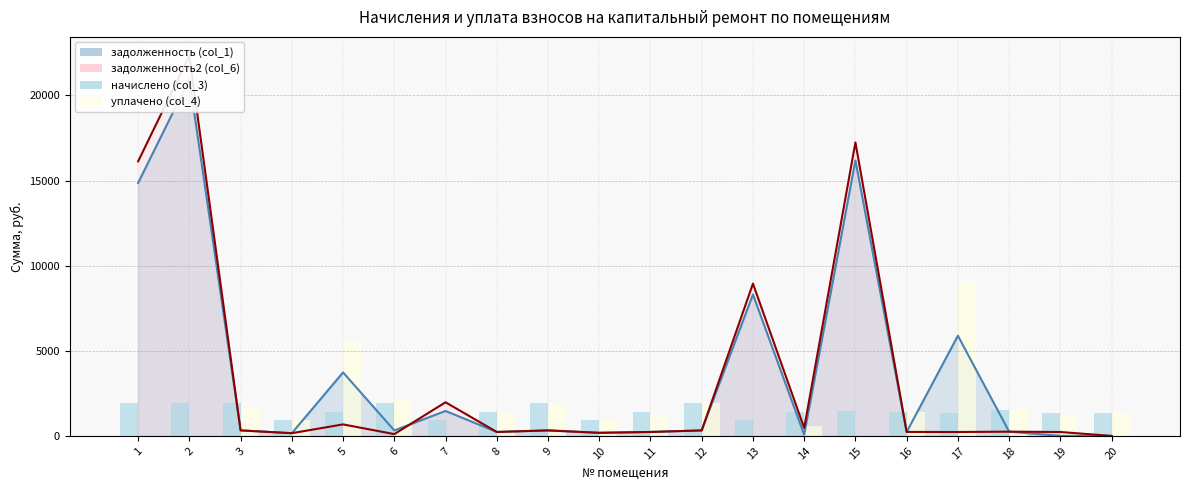

The value of уплачено (col_4) at 1 is 0.0. True or false?

True